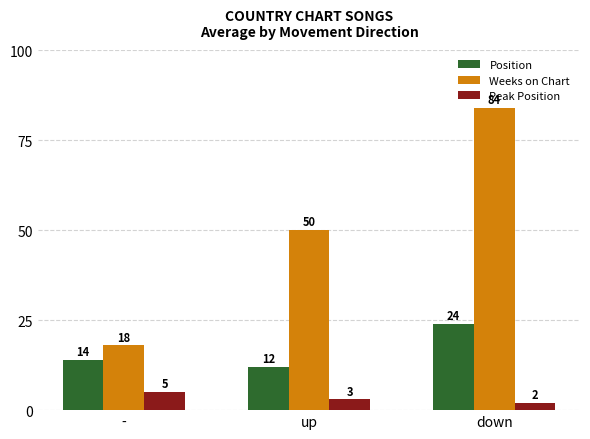

What are all the series names shown in the legend?

Position, Weeks on Chart, Peak Position